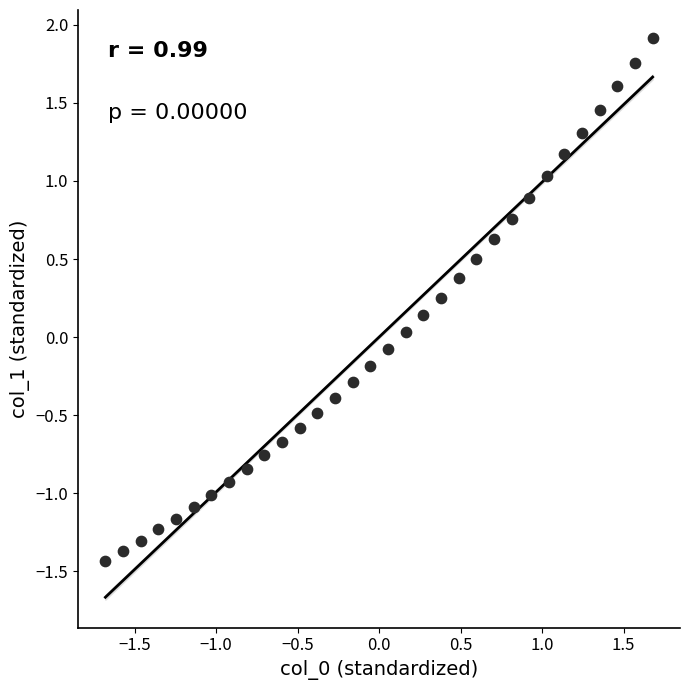

What is the range of Y values (max minus min)?

3.4